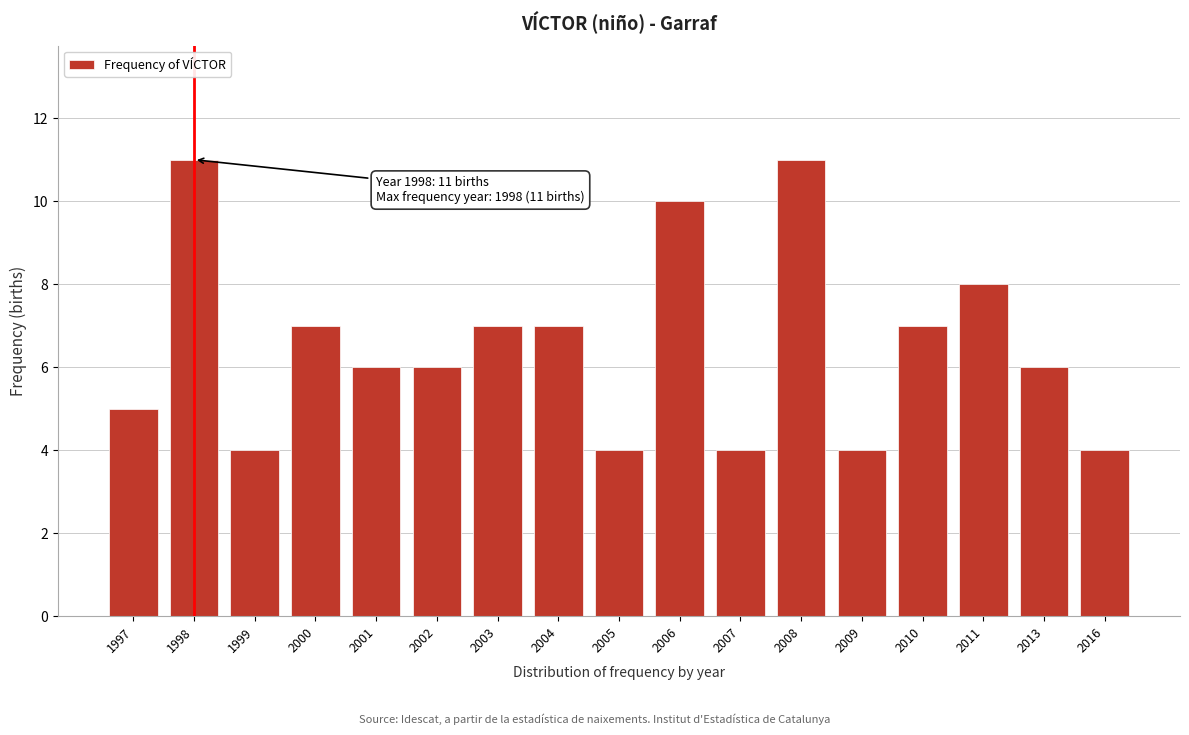

Reading left to right, extract all data points from this chart.

1997=5	1998=11	1999=4	2000=7	2001=6	2002=6	2003=7	2004=7	2005=4	2006=10	2007=4	2008=11	2009=4	2010=7	2011=8	2013=6	2016=4